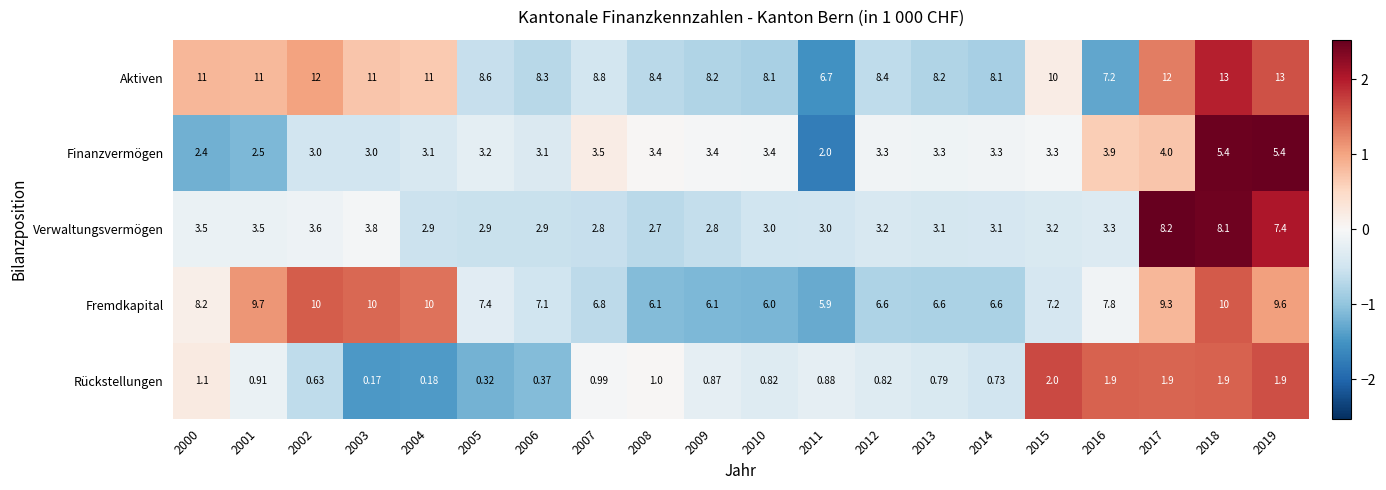

How many distinct data groups are displayed?

5